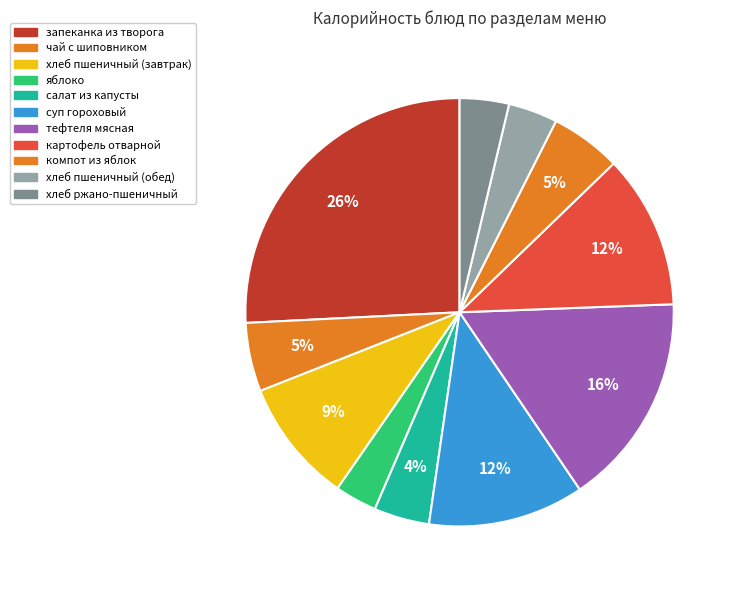

Count the number of slices in the pie.

11